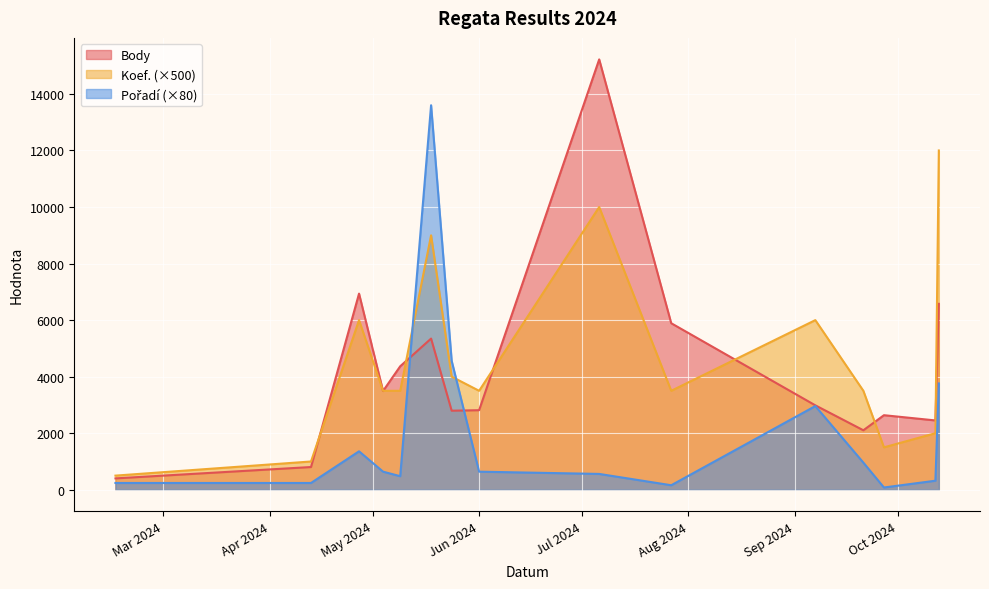

Where does the Body series first go above 2986?

2024-04-27